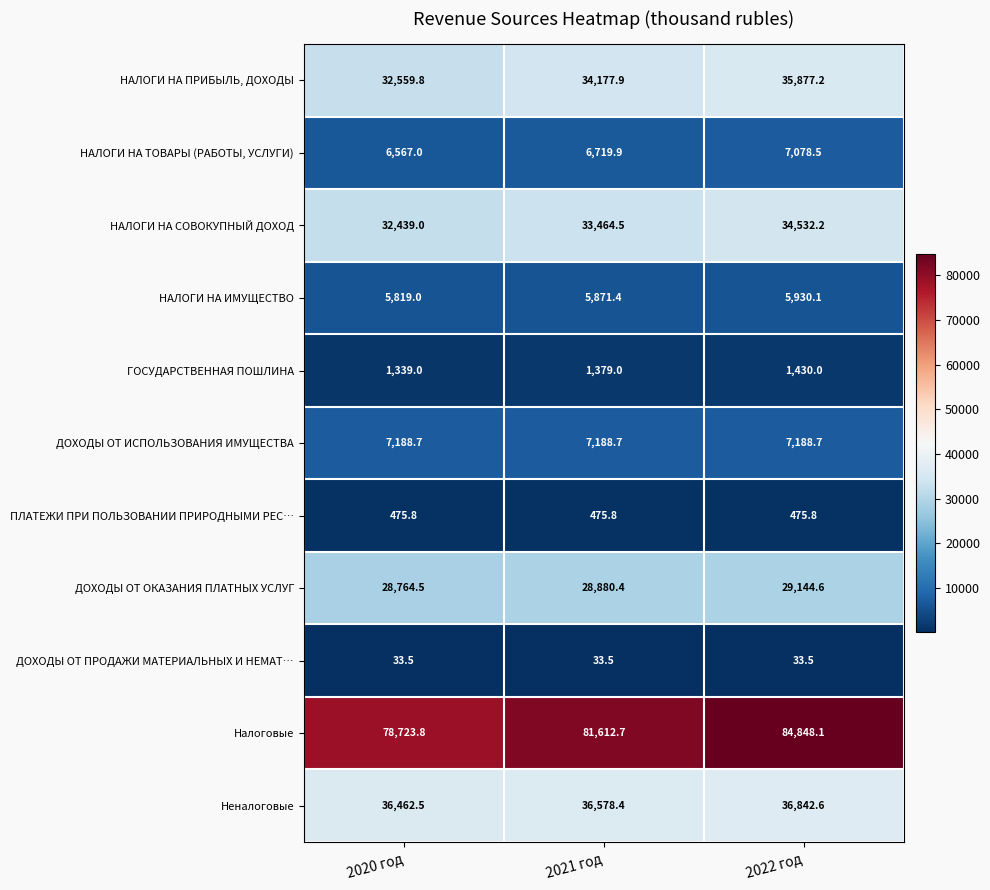

Which series has the largest total across all categories?

Налоговые